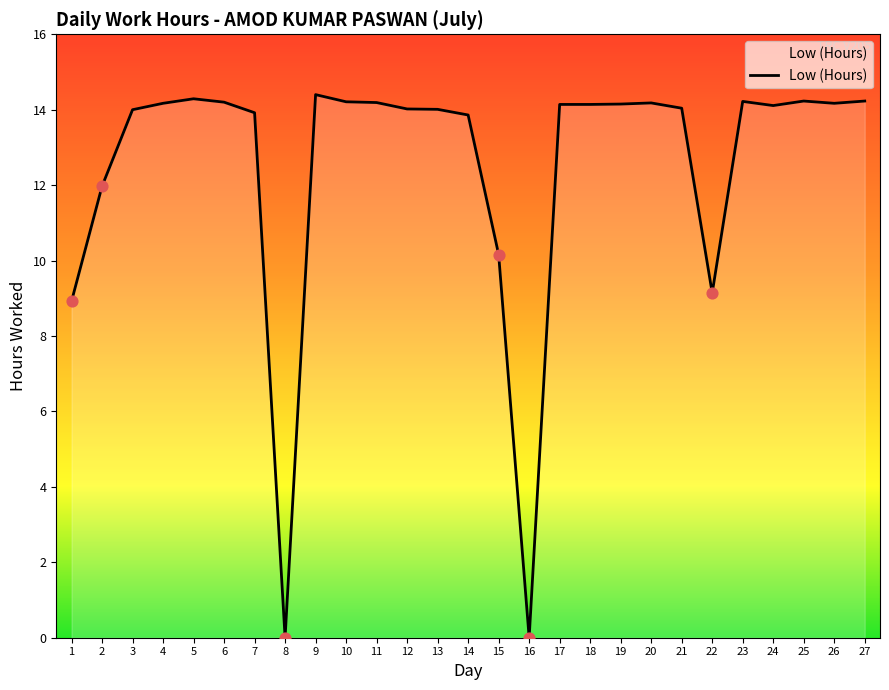

Approximately how many times larger is the value at 11 compared to 26?

1.0